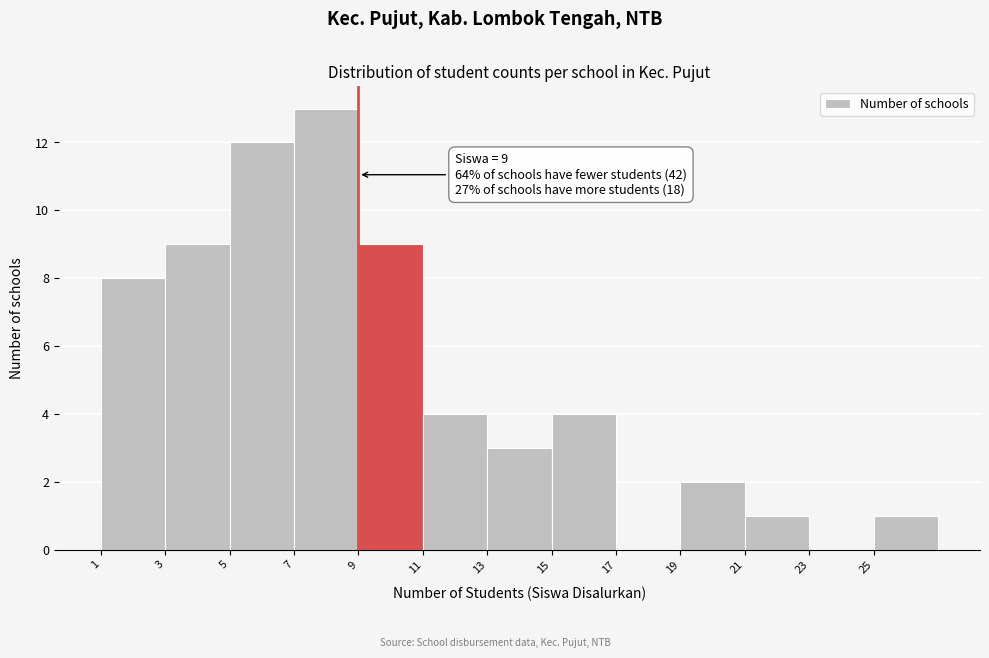

Which range on the x-axis has the tallest bar?

7 to 9